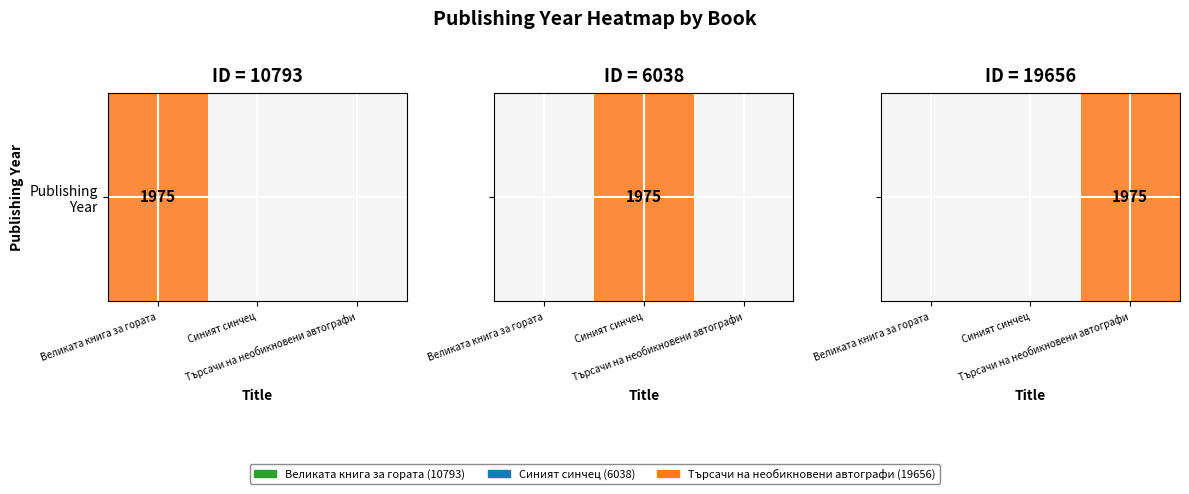

List the labels in order of value, smallest first.

Великата книга за гората, Синият синчец, Търсачи на необикновени автографи